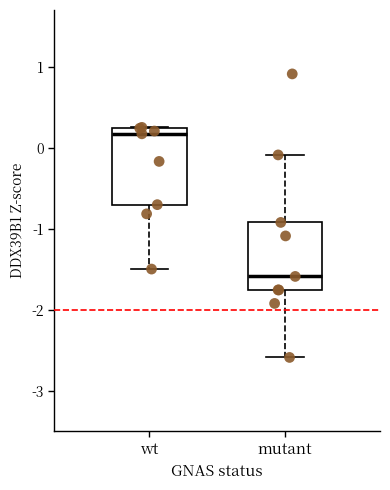

Which box has the highest median line?

wt